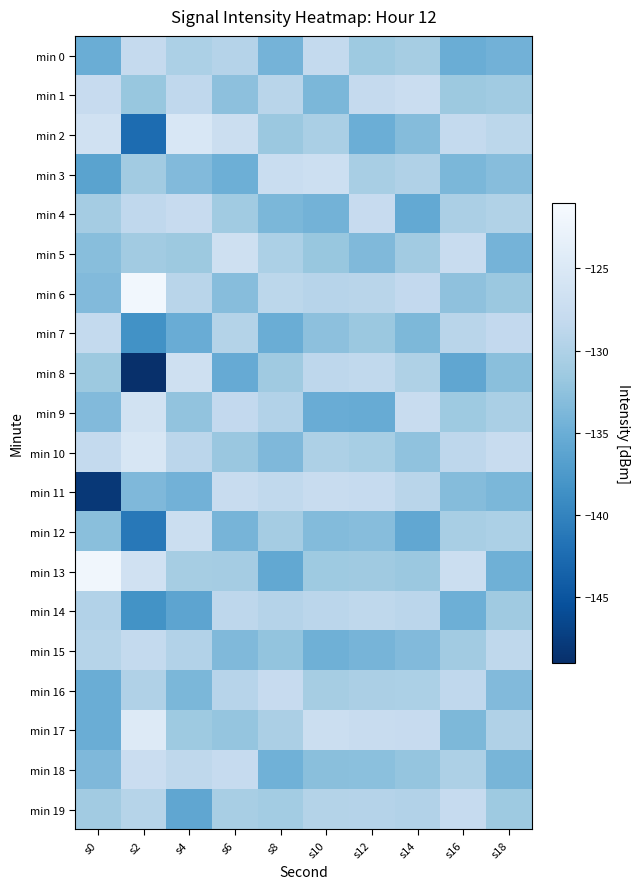

Which series has the largest total across all categories?

min 6